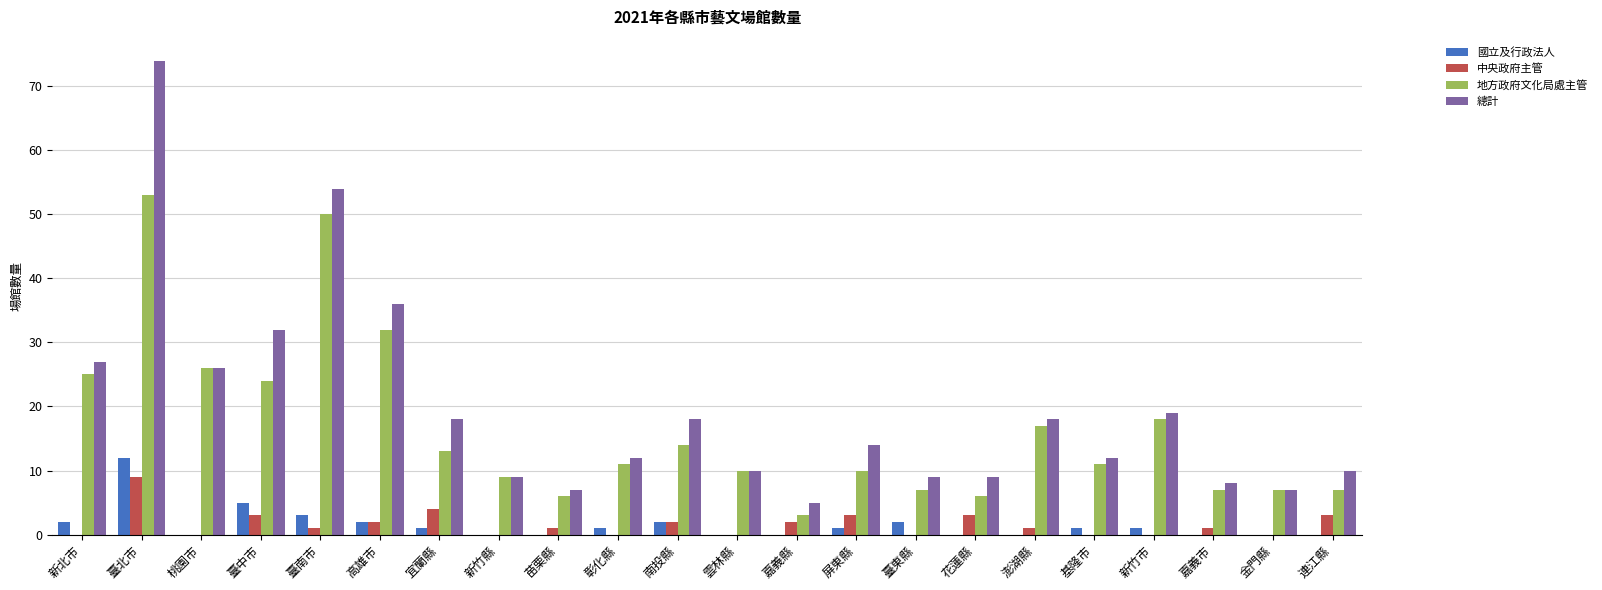

Which series has the largest total across all categories?

總計